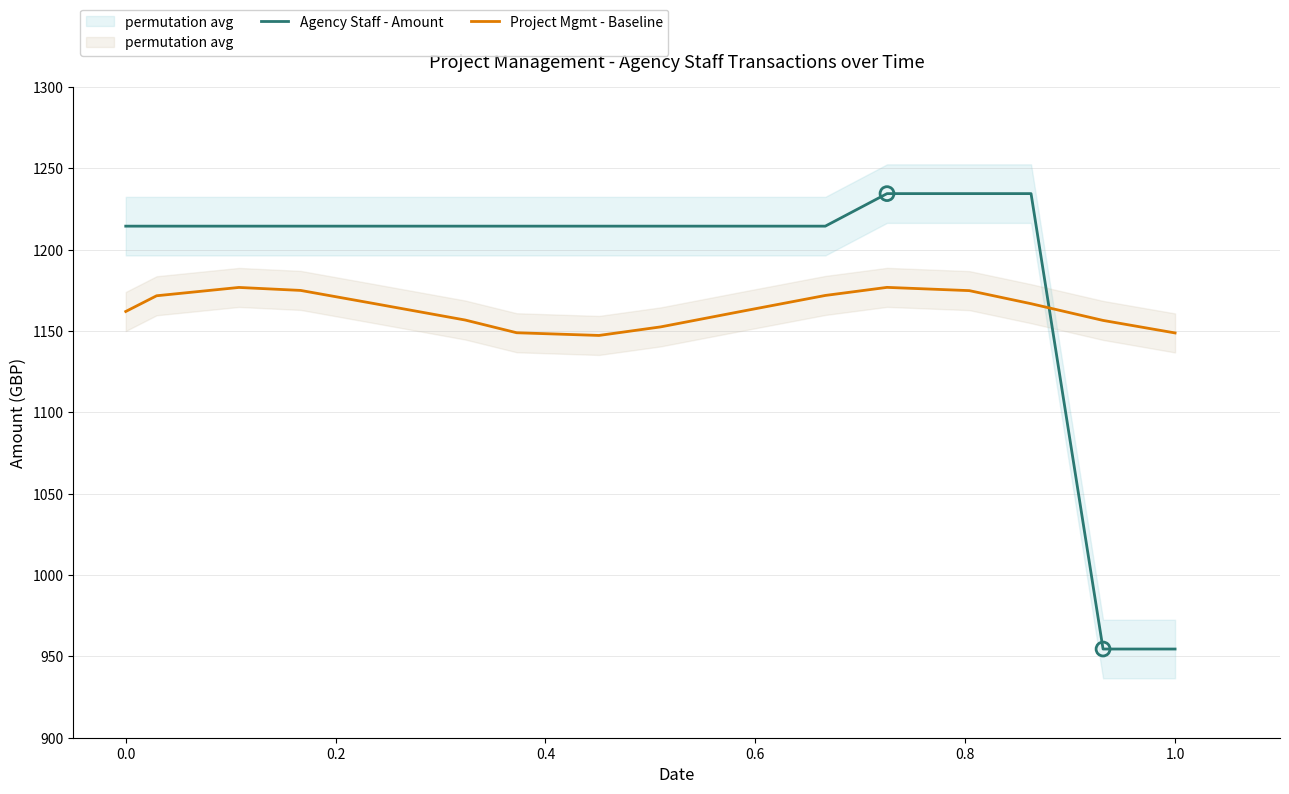

What are all the series names shown in the legend?

Agency Staff - Amount, Project Mgmt - Baseline